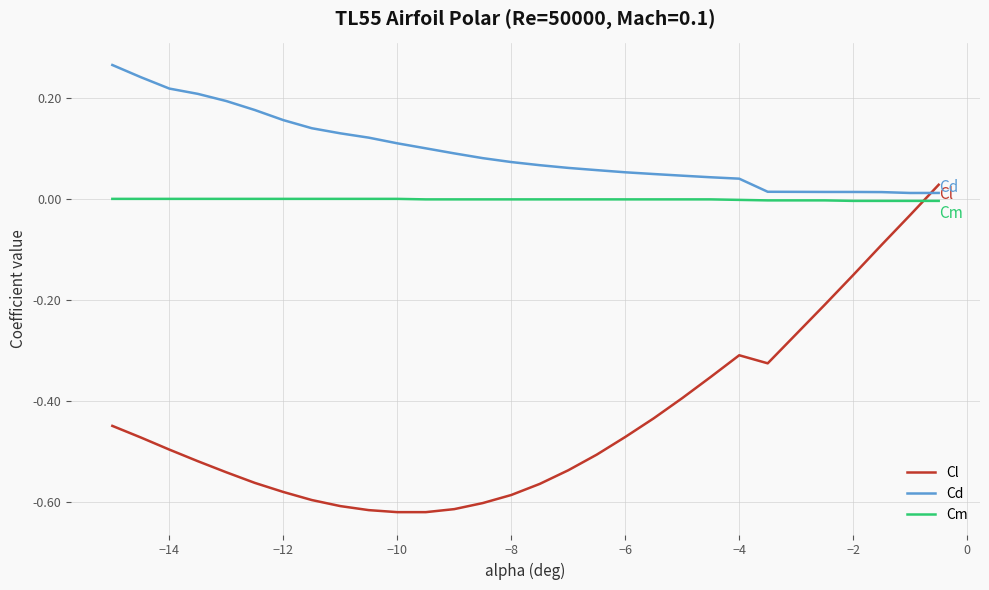

Which series has the largest range (max minus min)?

Cl